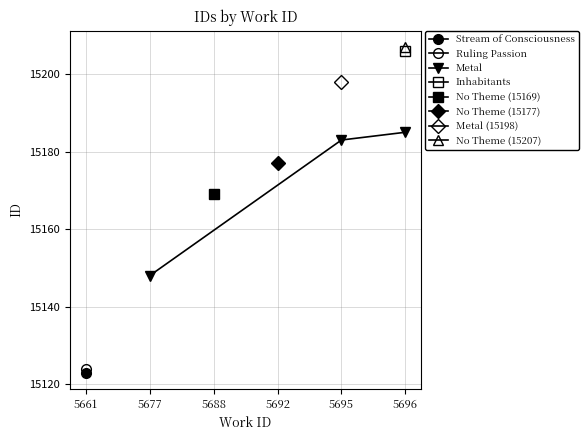

Is it true that Metal equals 15148 at 5677?

True